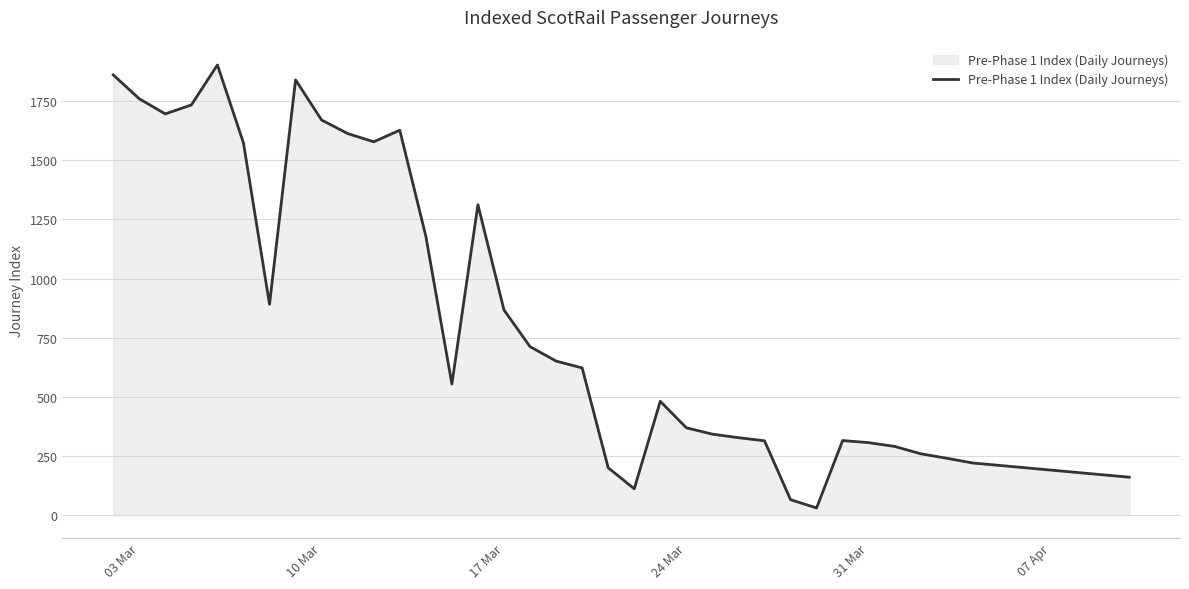

What is the difference between the maximum and minimum values?

1873